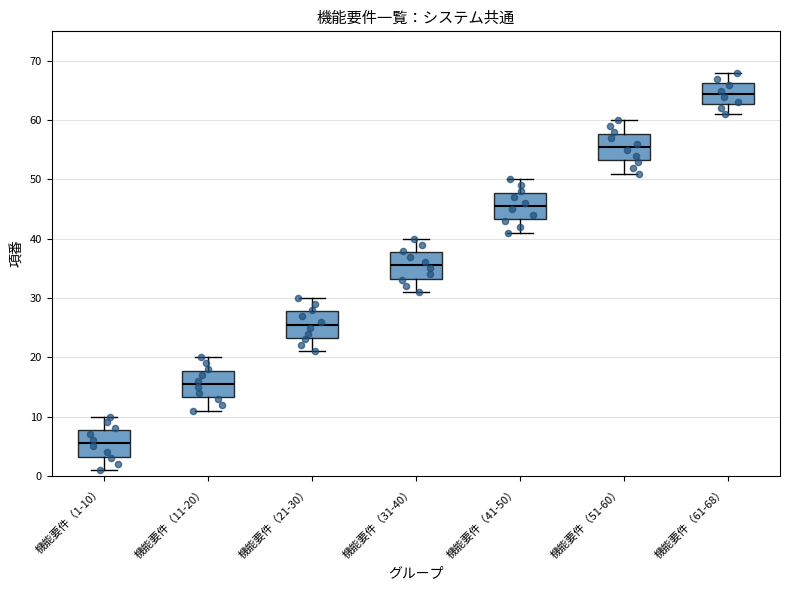

Which box has the lowest median line?

機能要件（1-10）